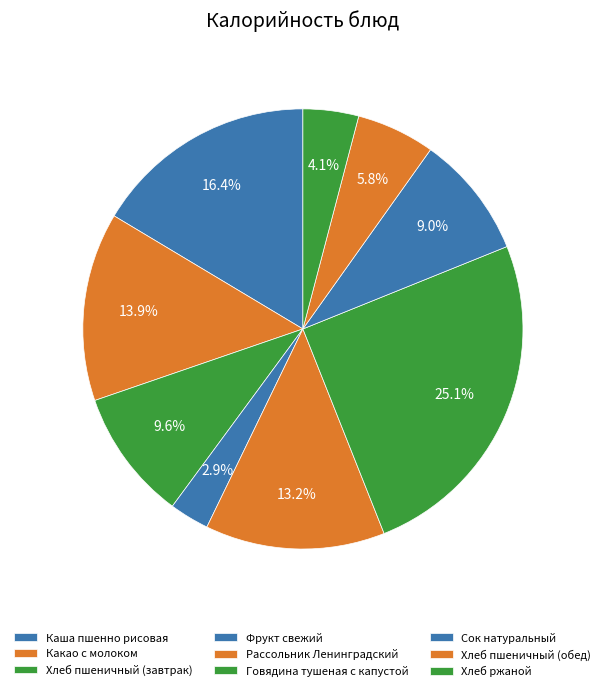

Count the number of slices in the pie.

9